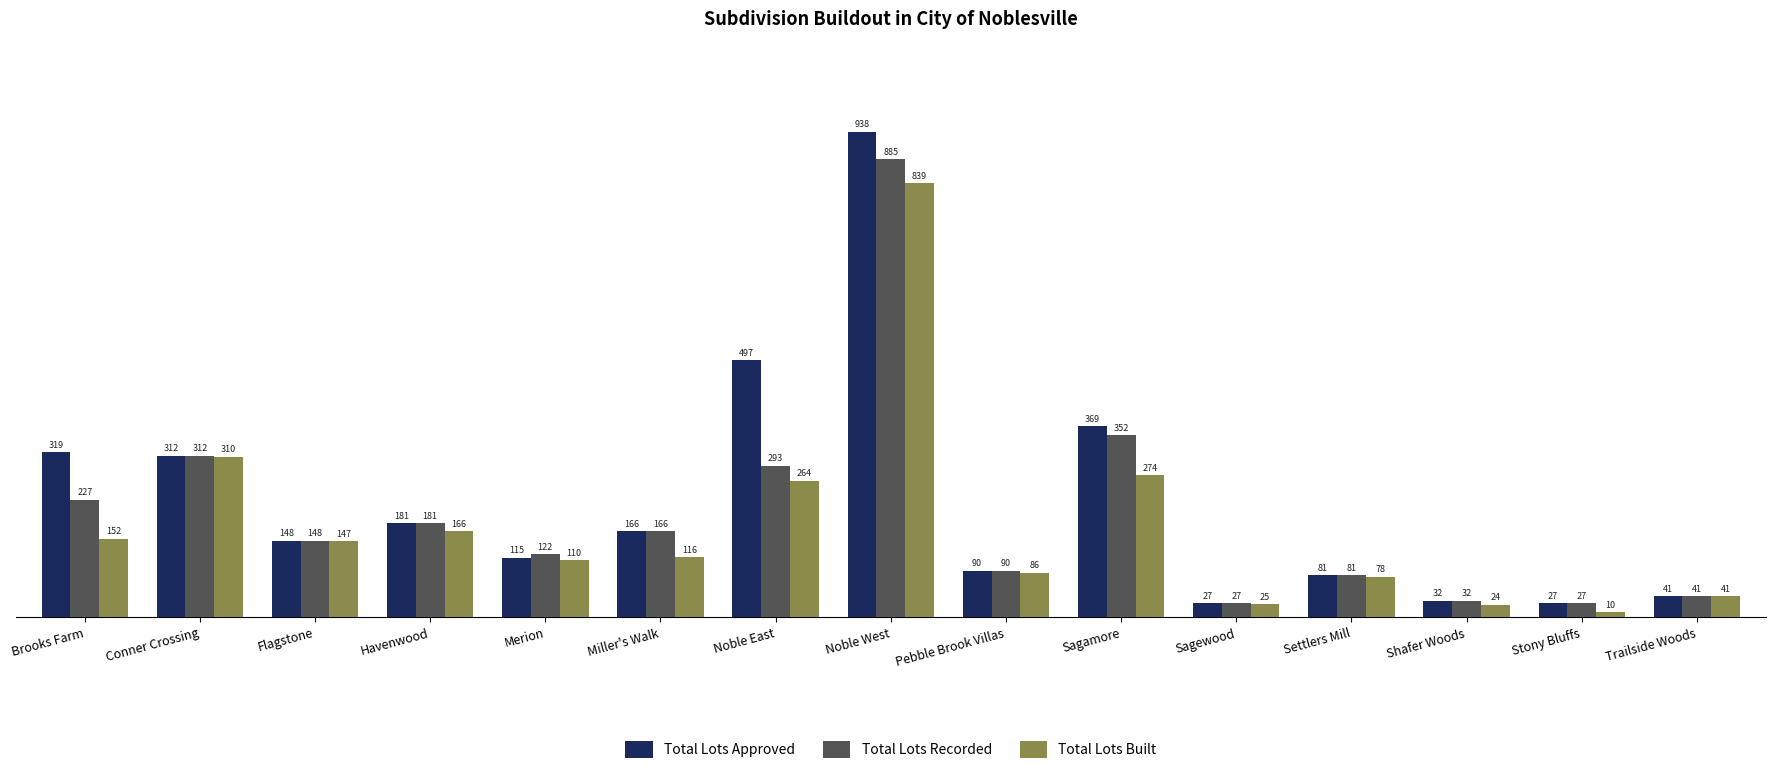

Reading left to right, extract all data points from this chart.

Total Lots Approved: Brooks Farm=319	Conner Crossing=312	Flagstone=148	Havenwood=181	Merion=115	Miller's Walk=166	Noble East=497	Noble West=938	Pebble Brook Villas=90	Sagamore=369	Sagewood=27	Settlers Mill=81	Shafer Woods=32	Stony Bluffs=27	Trailside Woods=41
Total Lots Recorded: Brooks Farm=227	Conner Crossing=312	Flagstone=148	Havenwood=181	Merion=122	Miller's Walk=166	Noble East=293	Noble West=885	Pebble Brook Villas=90	Sagamore=352	Sagewood=27	Settlers Mill=81	Shafer Woods=32	Stony Bluffs=27	Trailside Woods=41
Total Lots Built: Brooks Farm=152	Conner Crossing=310	Flagstone=147	Havenwood=166	Merion=110	Miller's Walk=116	Noble East=264	Noble West=839	Pebble Brook Villas=86	Sagamore=274	Sagewood=25	Settlers Mill=78	Shafer Woods=24	Stony Bluffs=10	Trailside Woods=41